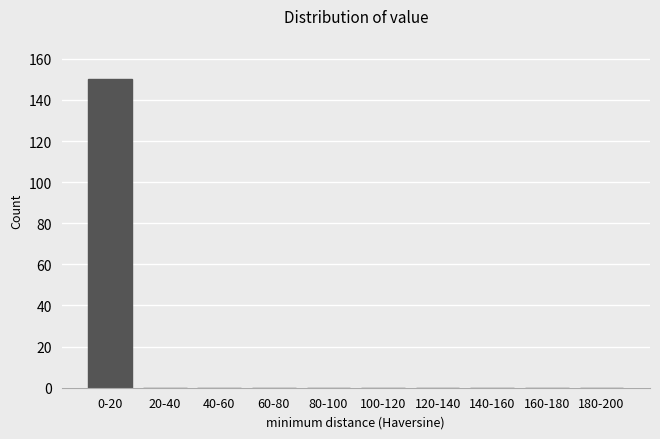

Reading left to right, what are all the values shown in this chart?

0-20=150	20-40=0	40-60=0	60-80=0	80-100=0	100-120=0	120-140=0	140-160=0	160-180=0	180-200=0